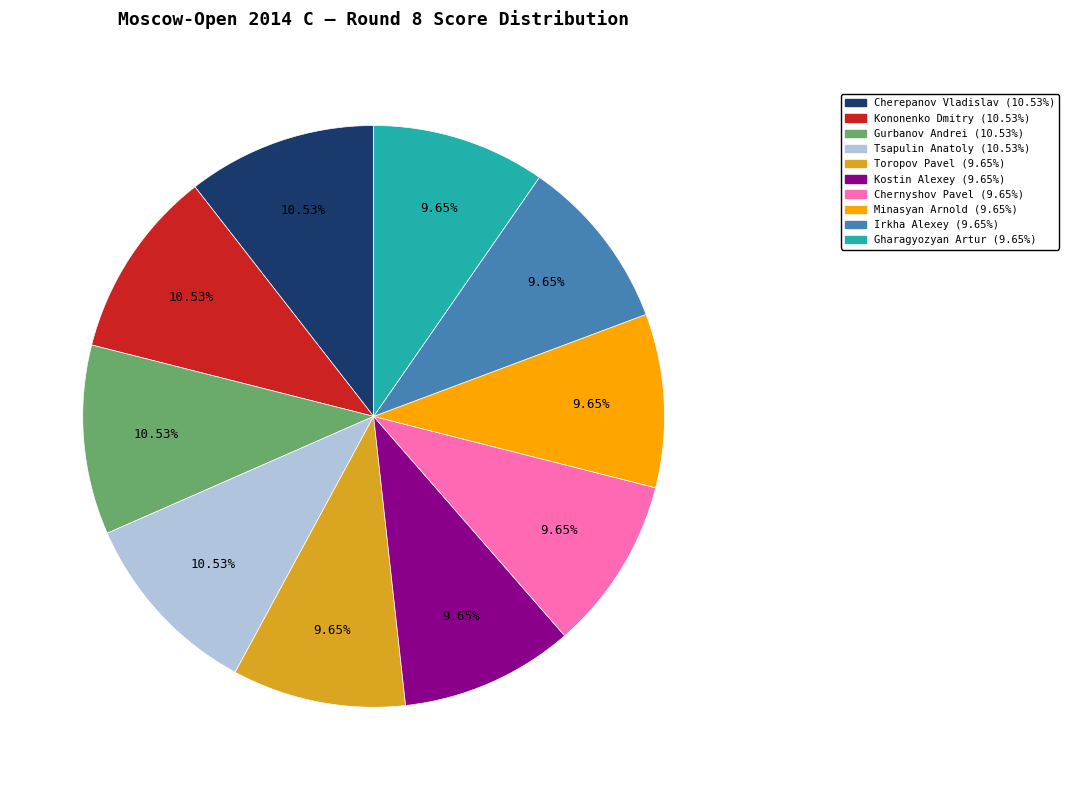

Do Kononenko Dmitry and Chernyshov Pavel together represent more than half of the pie?

No